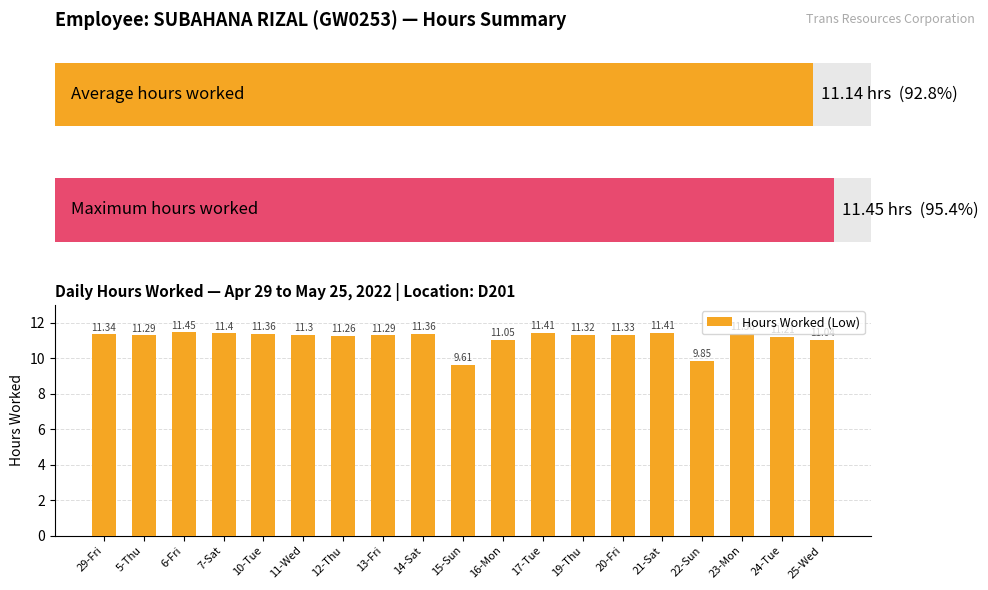

The value at 19-Thu is 11.3. True or false?

True